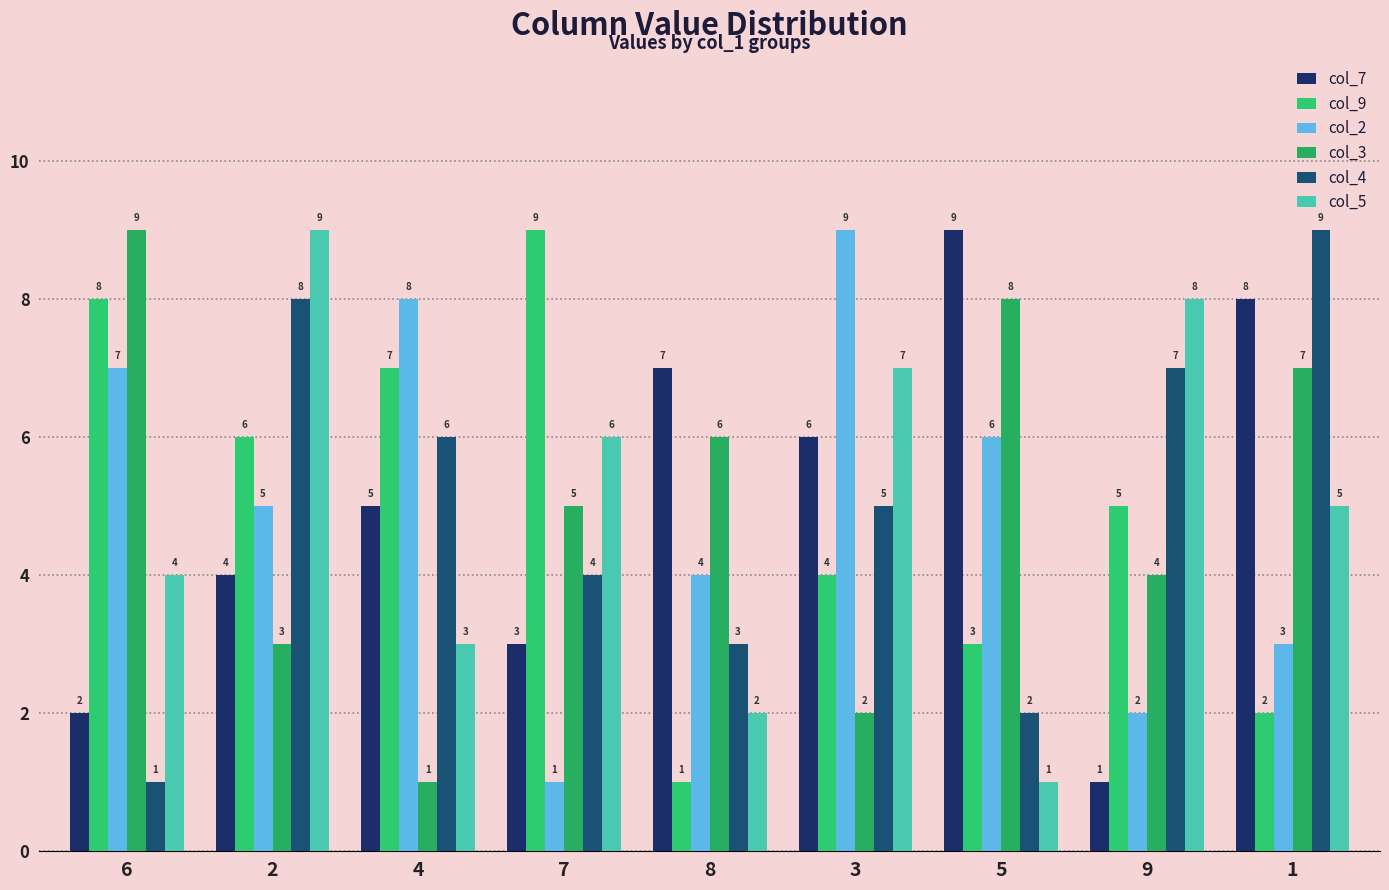

True or false: col_3 has a value of 8 at 7.

False